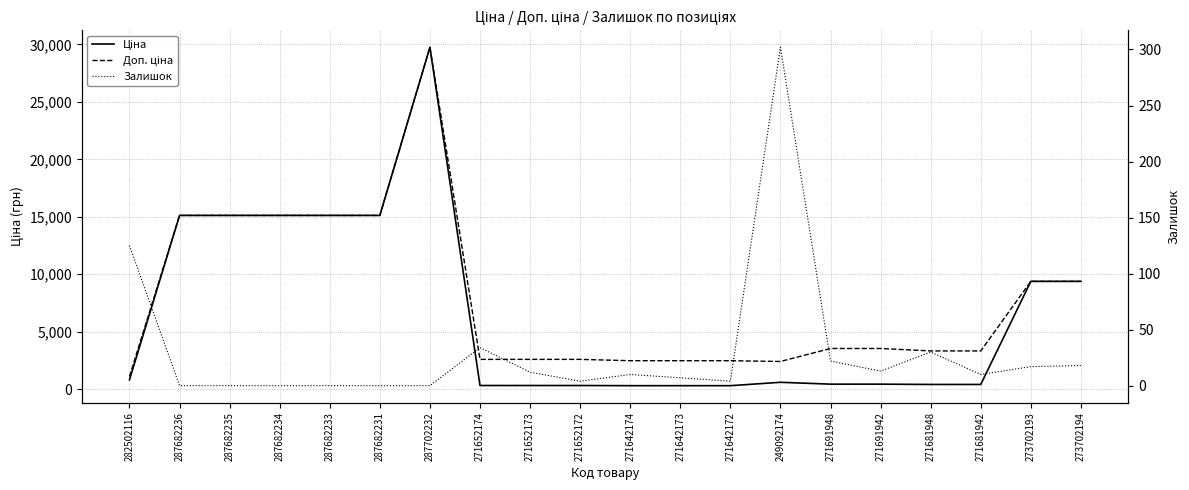

List the series in order of their overall mean, highest first.

Доп. ціна, Ціна, Залишок